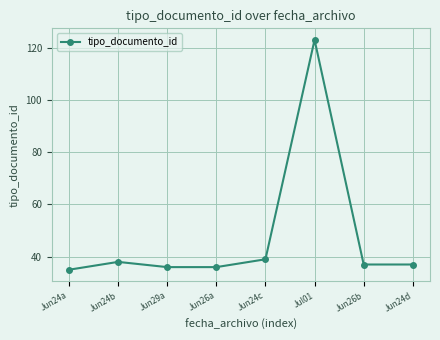

What is the label of the 4th point from the right?

Jun24c